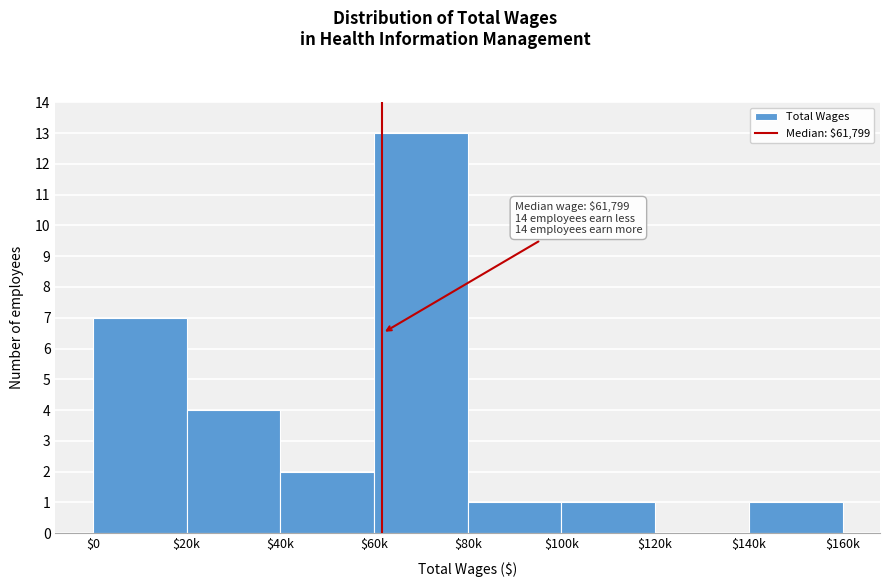

What value does the data have at $20k?

4